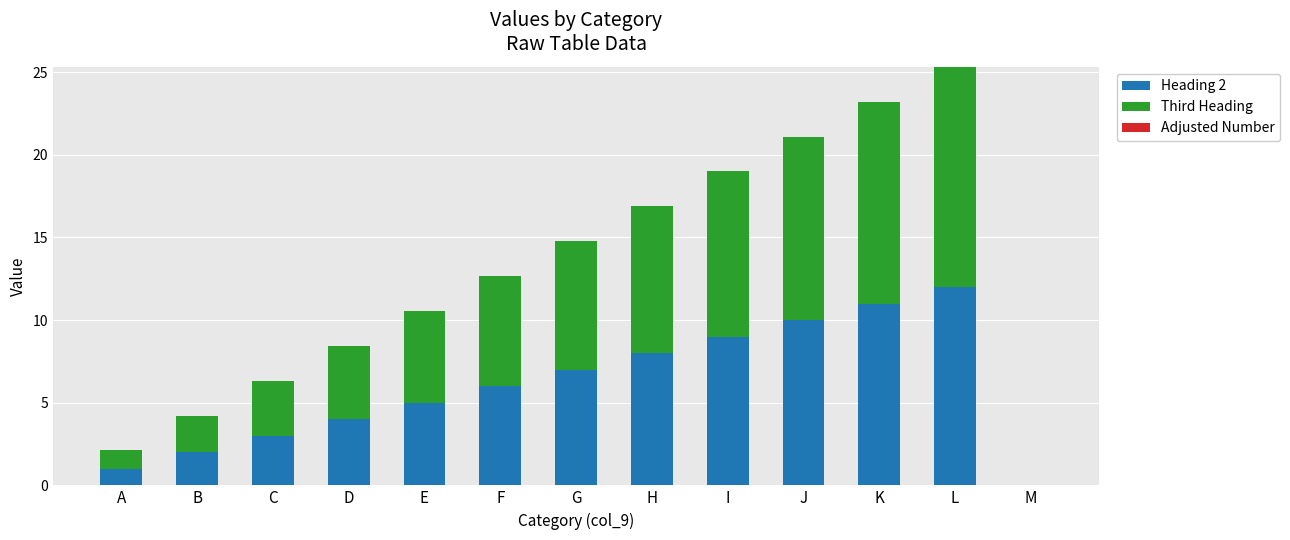

At which category is the sum across all series the highest?

L